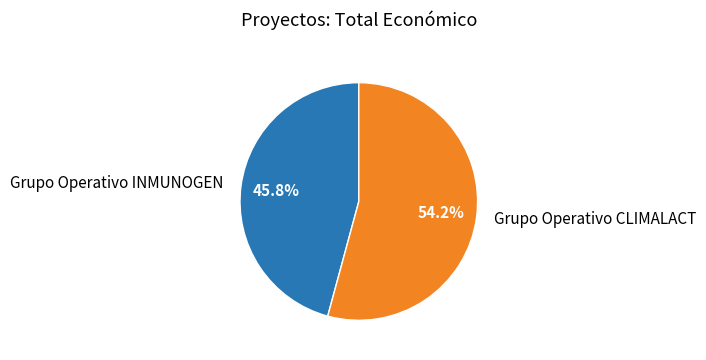

To the nearest percent, what is the combined percentage of Grupo Operativo INMUNOGEN and Grupo Operativo CLIMALACT?

100%